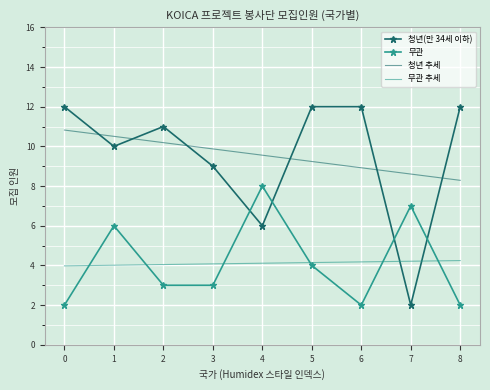

The 청년(만 34세 이하) series shows 12.0 at 6. True or false?

True